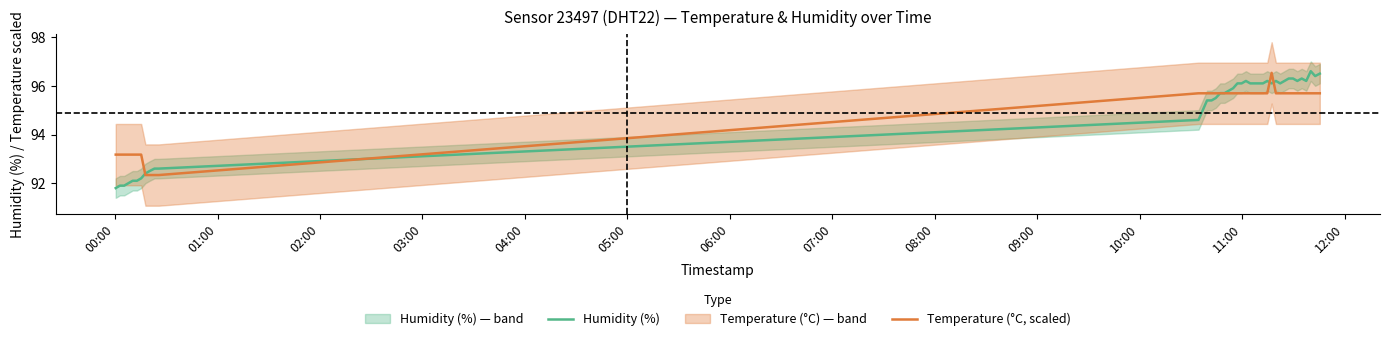

What is the maximum value for Humidity (%)?

96.6